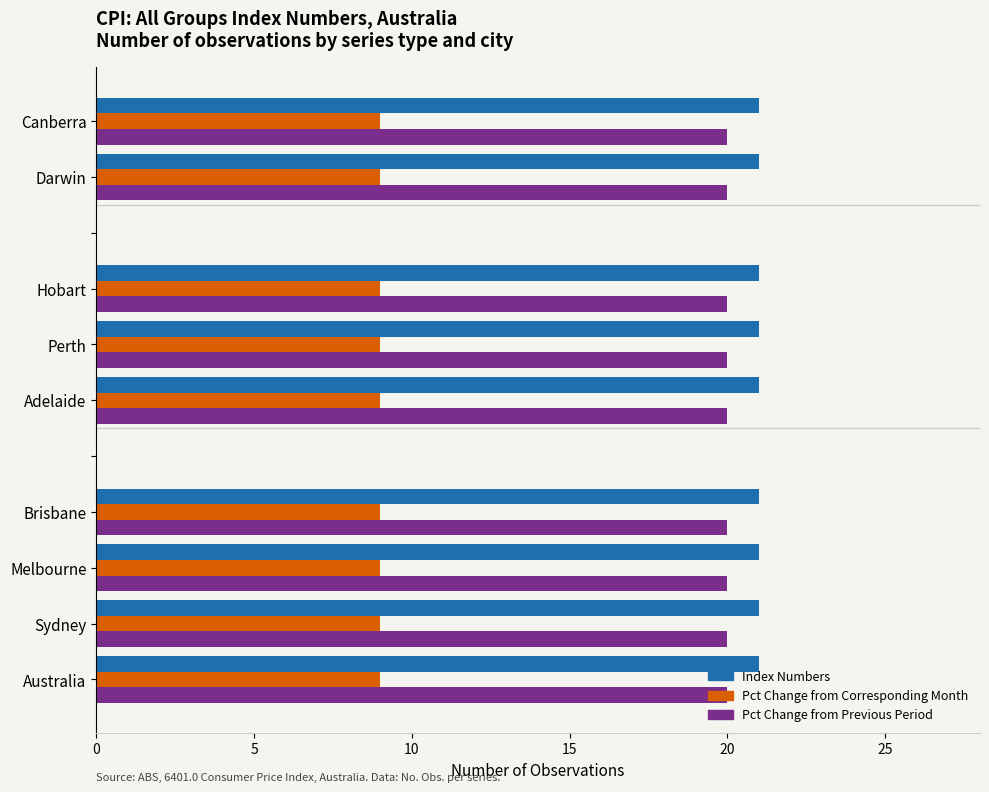

What is the sum of all Pct Change from Previous Period values?

180